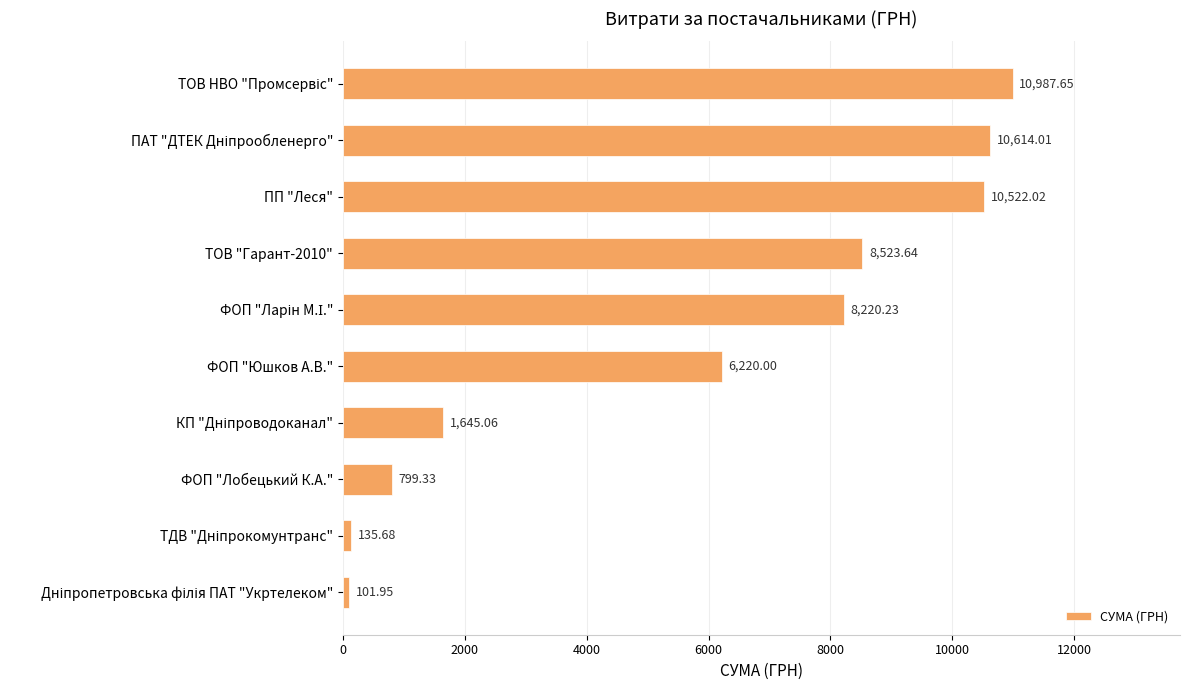

What is the label of the 8th bar from the bottom?

ПП "Леся"